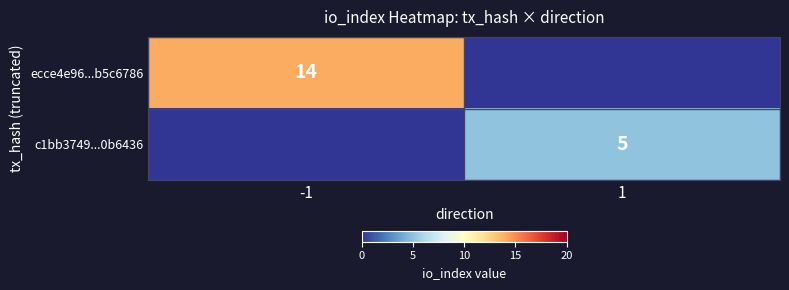

Is the value of ecce4e96...b5c6786 at -1 greater than the value of c1bb3749...0b6436 at 1?

Yes